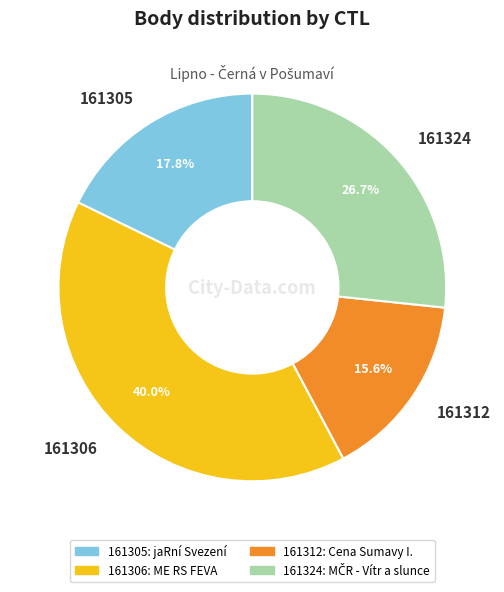

Count the number of slices in the pie.

4